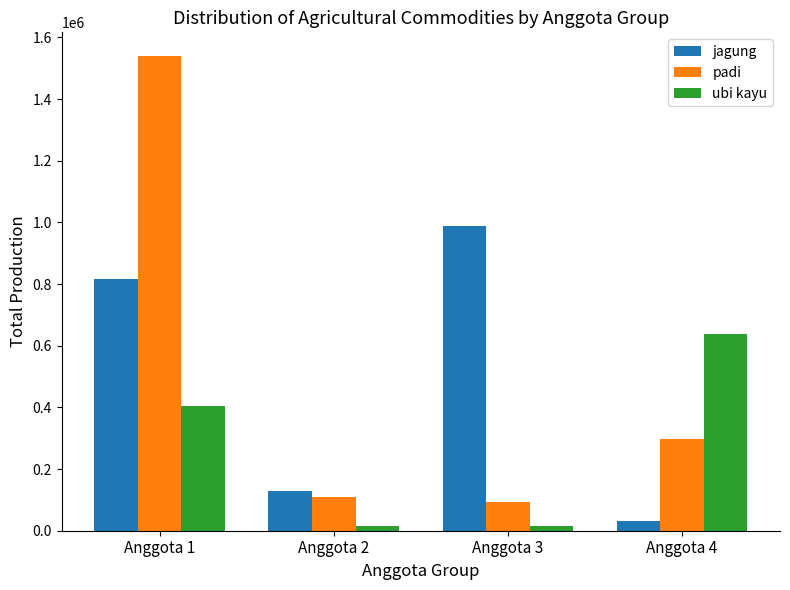

What is the sum of the padi values at Anggota 1 and Anggota 2?

1650000.4